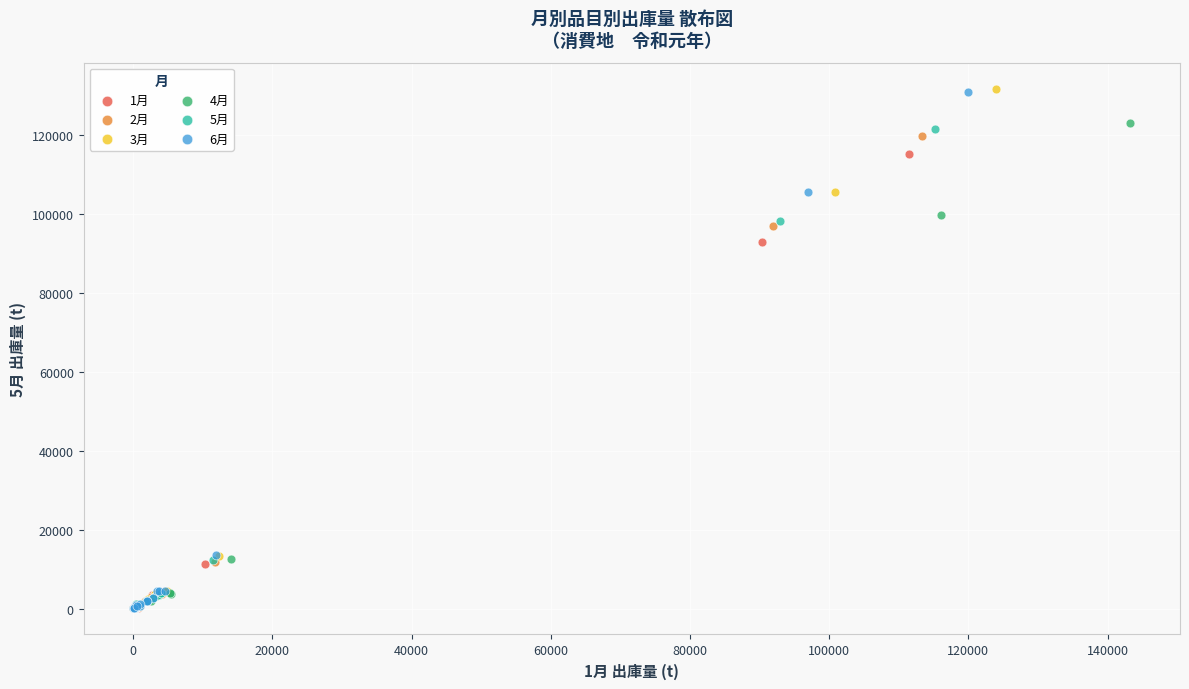

Which series has the largest Y range (max minus min)?

3月